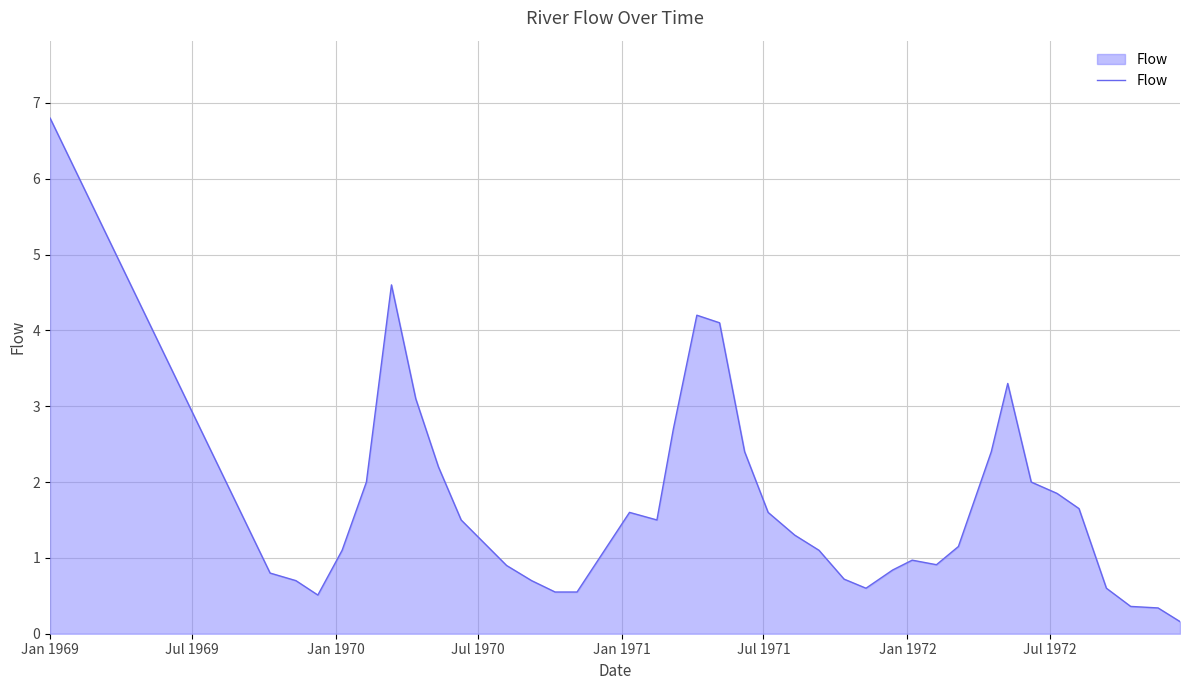

What is the average value?

1.7